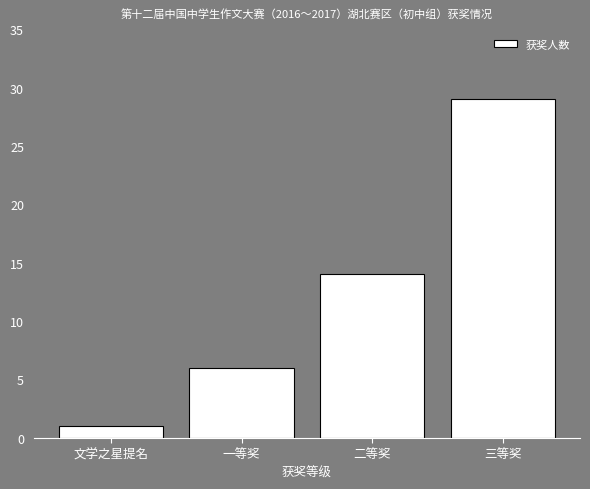

Is it true that the value at 一等奖 is 1?

False